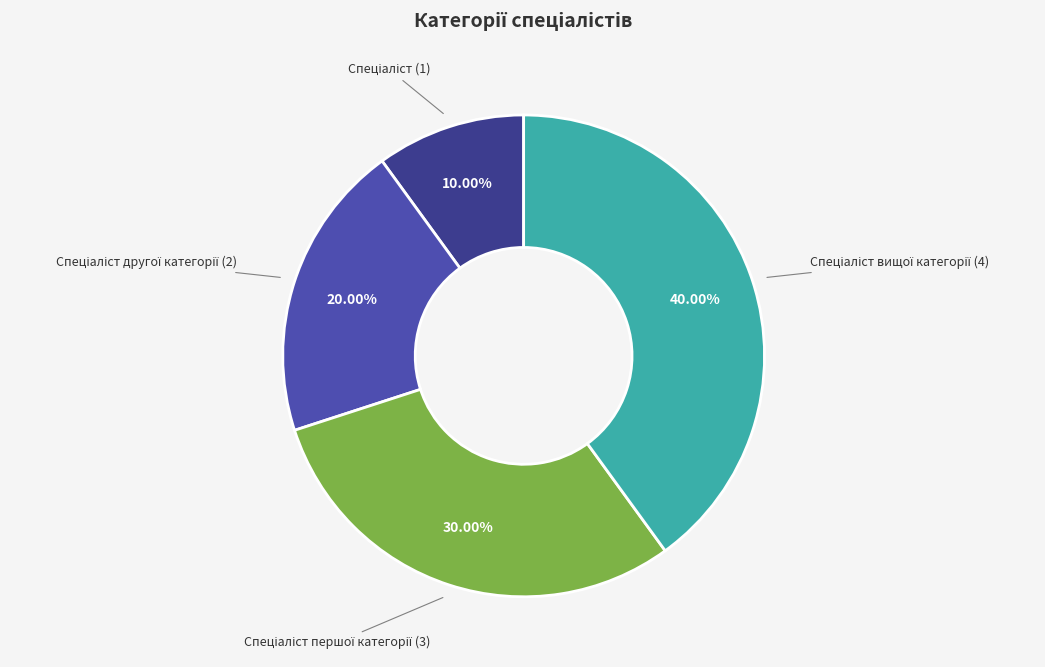

Does any single category account for the majority?

No